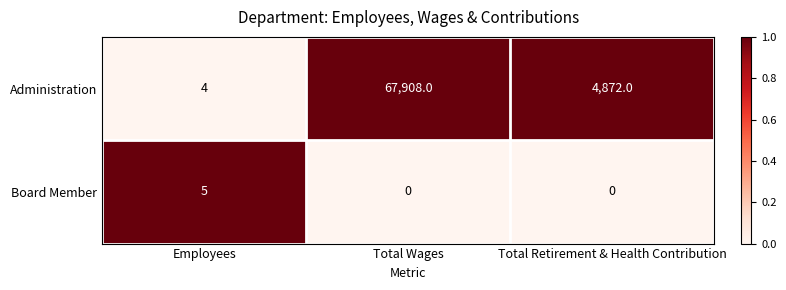

Reading left to right, list all the values displayed in this chart.

Administration: Employees=4	Total Wages=67908	Total Retirement & Health Contribution=4872
Board Member: Employees=5	Total Wages=0	Total Retirement & Health Contribution=0